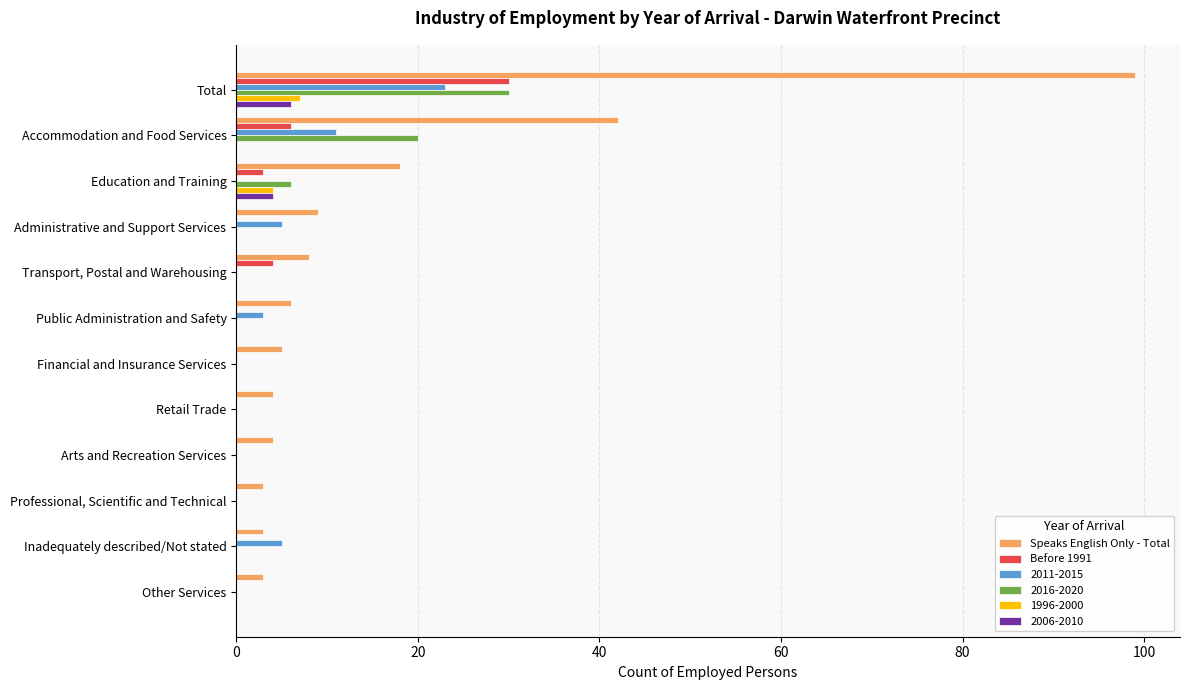

What is the sum of all 2011-2015 values?

47